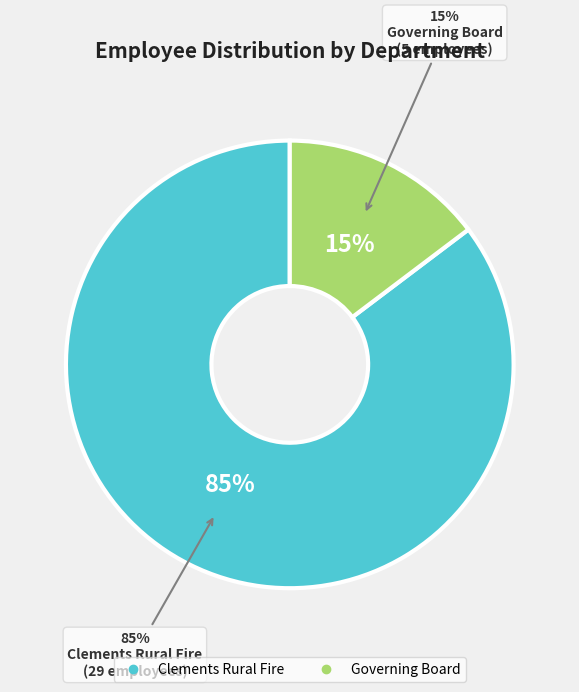

To the nearest percent, what percentage of the pie is Governing Board?

15%